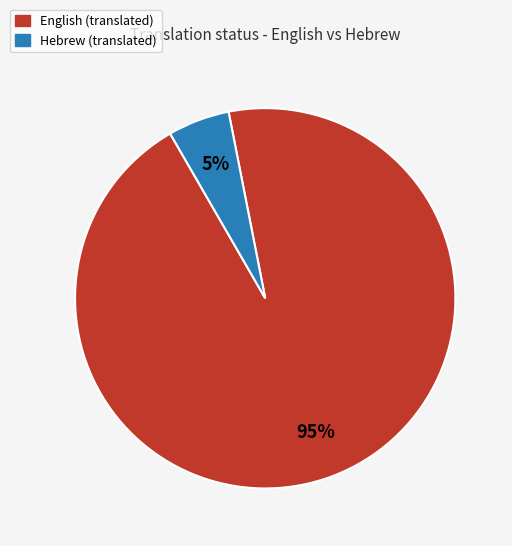

What percentage is the English slice, to the nearest percent?

95%